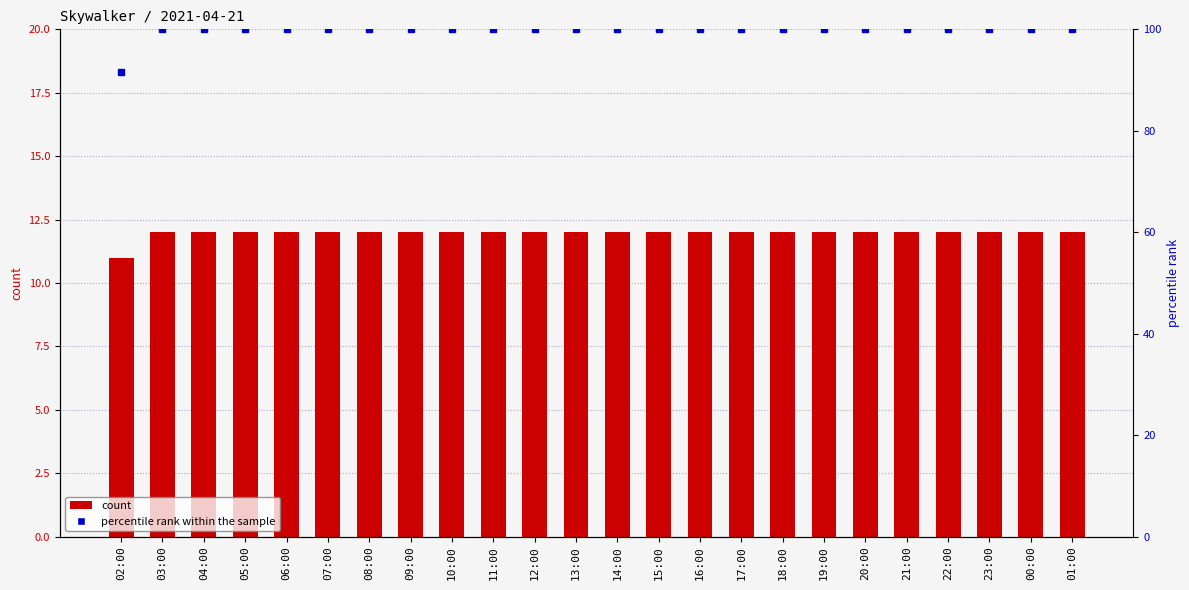

Where is percentile rank within the sample nearest to the value 95?

02:00